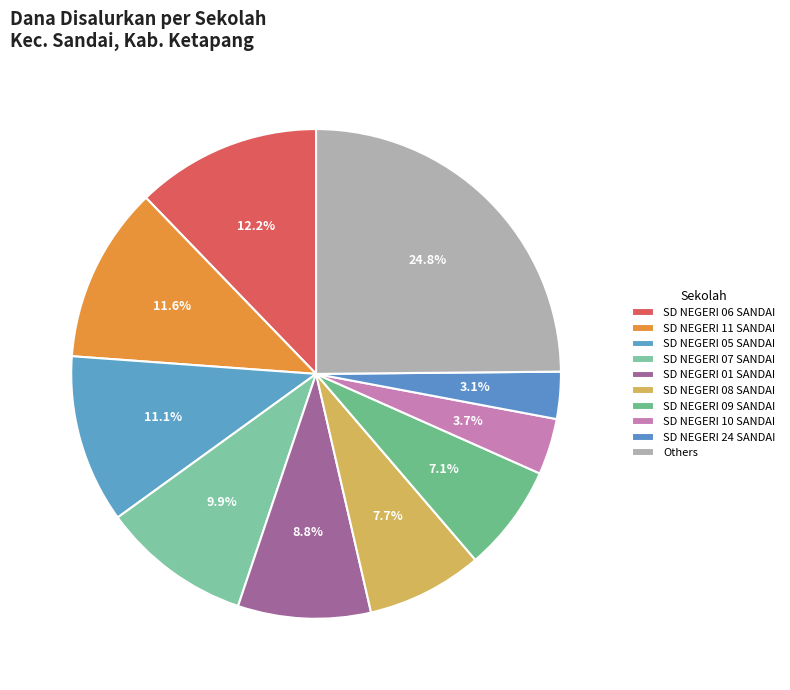

Which category has the smallest portion of the pie?

SD NEGERI 24 SANDAI